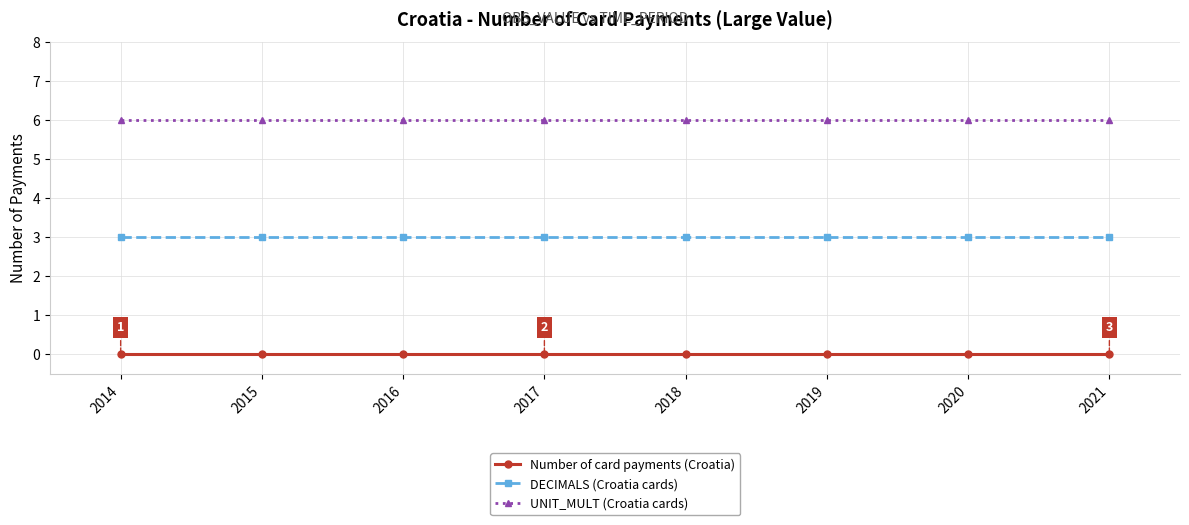

Is the value of DECIMALS (Croatia cards) at 2020 greater than the value of UNIT_MULT (Croatia cards) at 2019?

No